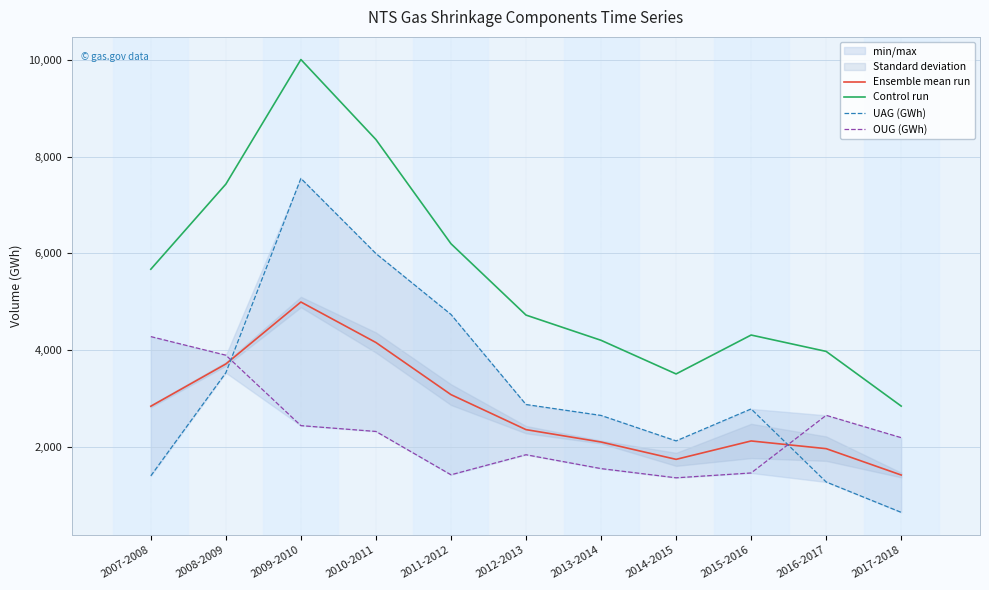

What is the label of the 1st point from the left?

2007-2008